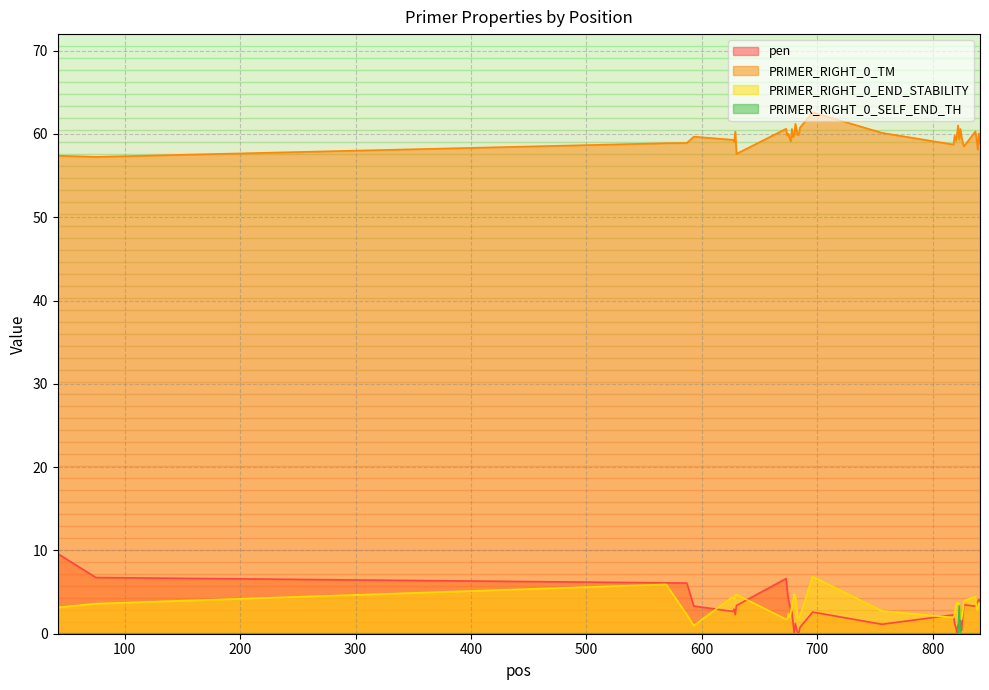

What is the difference between the second highest and second lowest values in the PRIMER_RIGHT_0_END_STABILITY series?

4.2